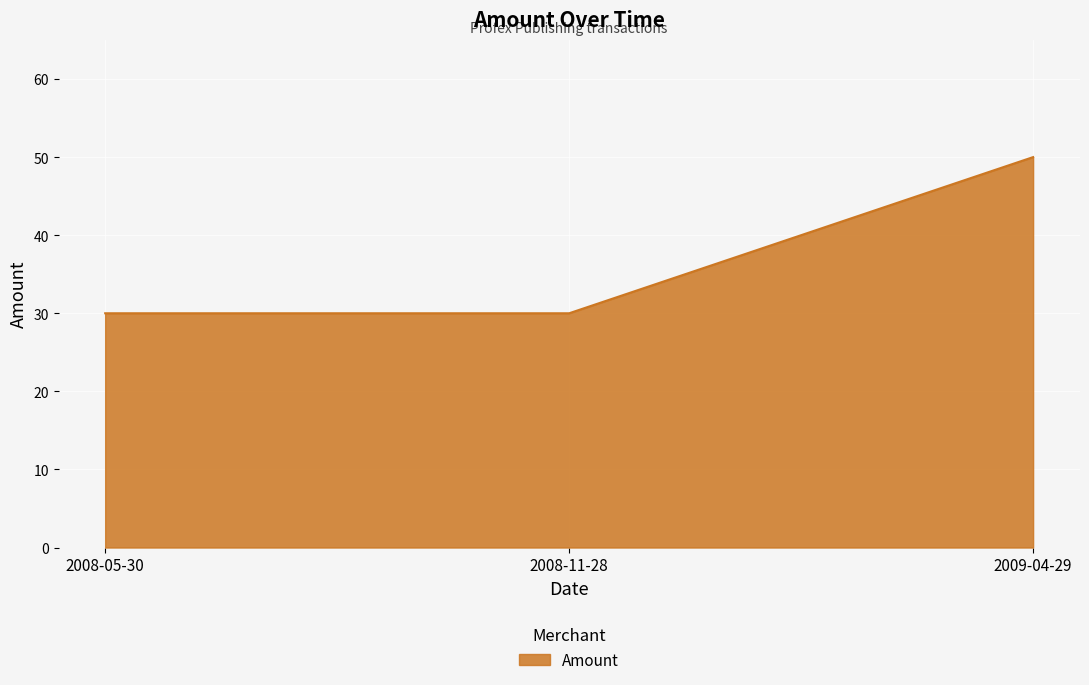

Approximately how many times larger is the value at 2008-05-30 compared to 2009-04-29?

0.6